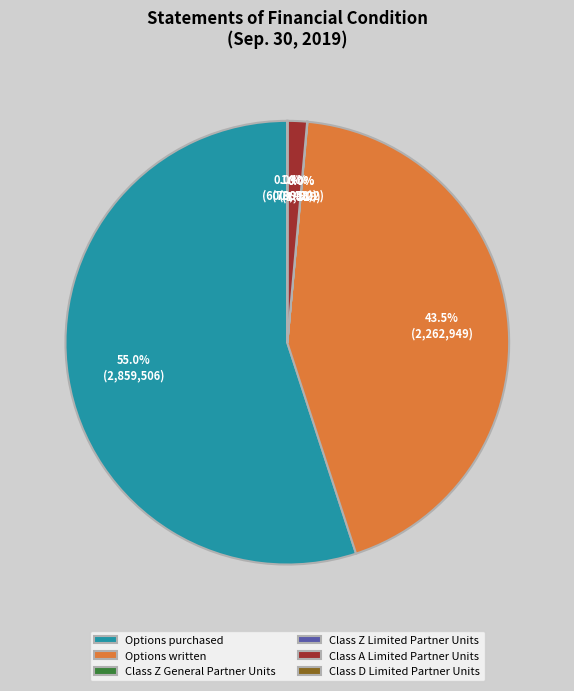

What percentage is NOT represented by Options written?

56.5%